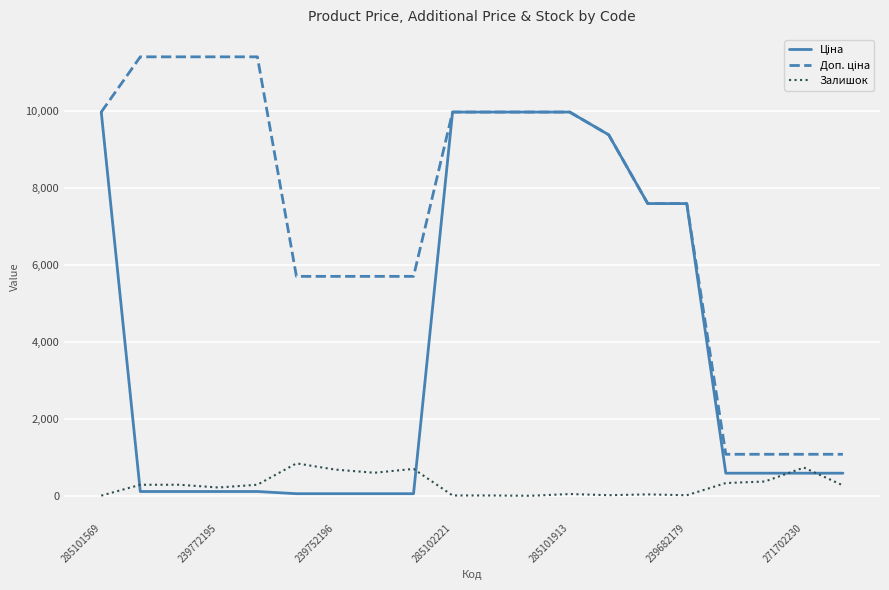

True or false: Доп. ціна and Залишок intersect in this chart.

False